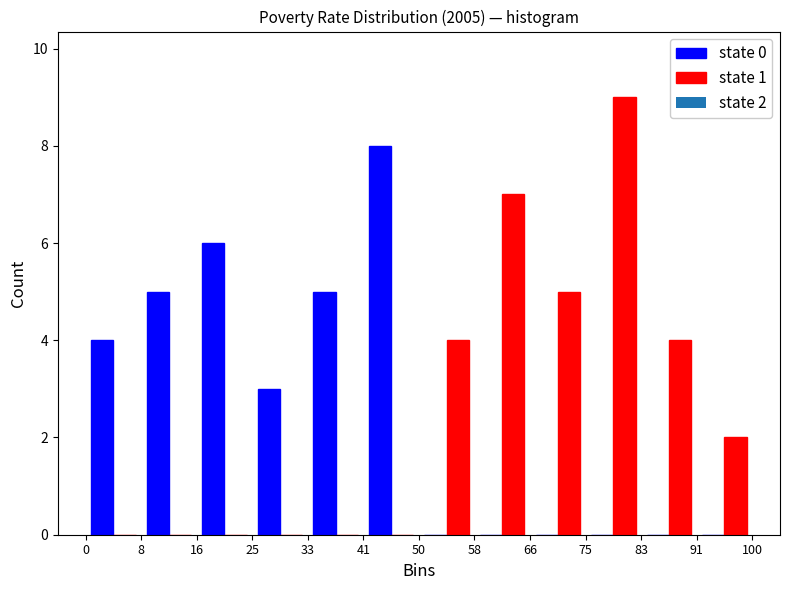

In the state 0 series, which range on the x-axis has the tallest bar?

41 to 50